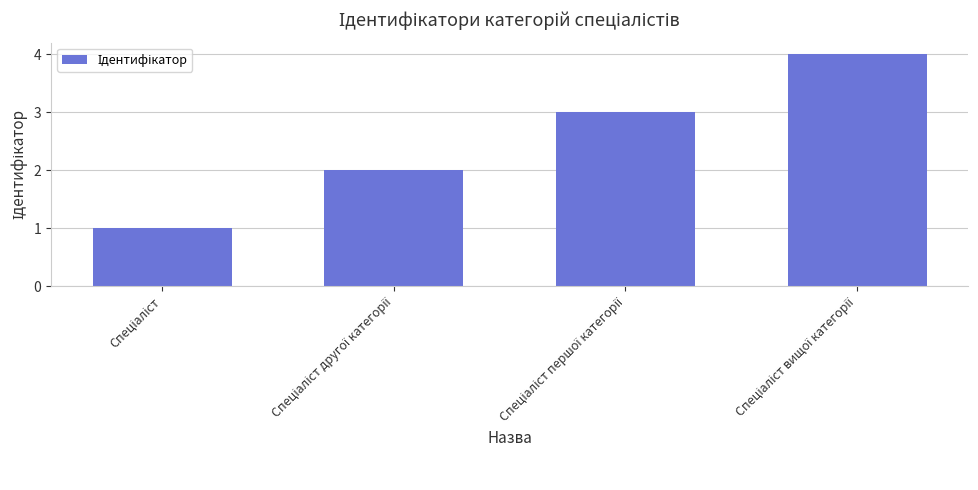

What is the difference between the maximum and minimum values?

3